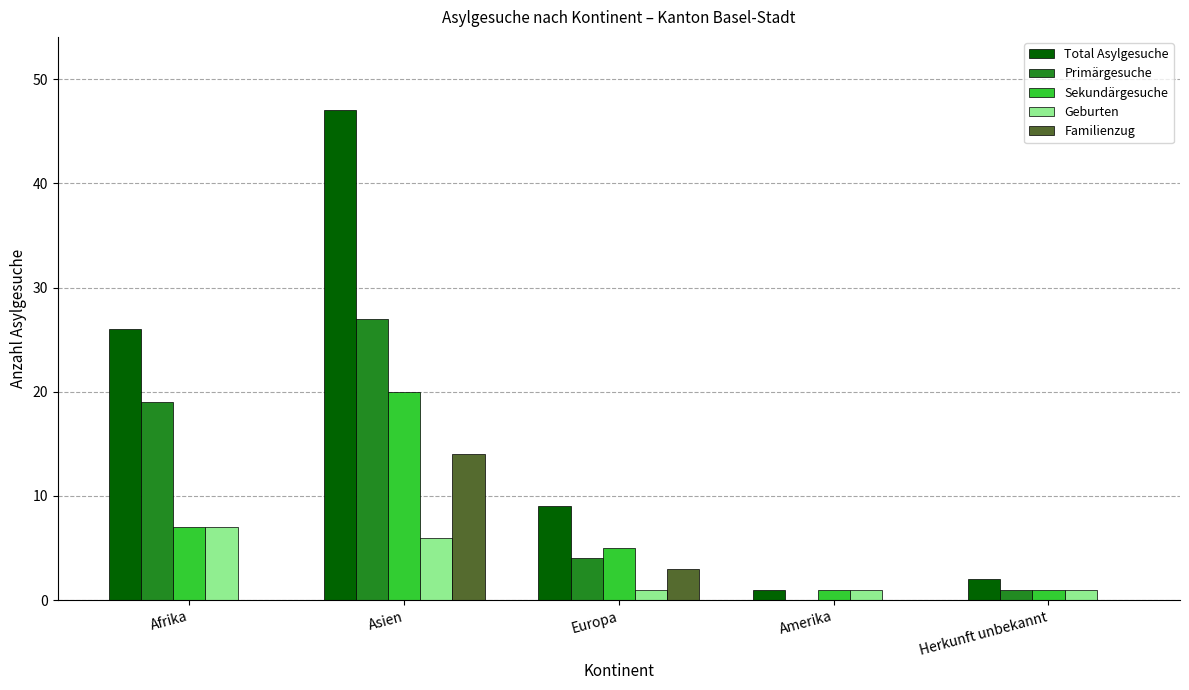

Count the number of data series in this chart.

5